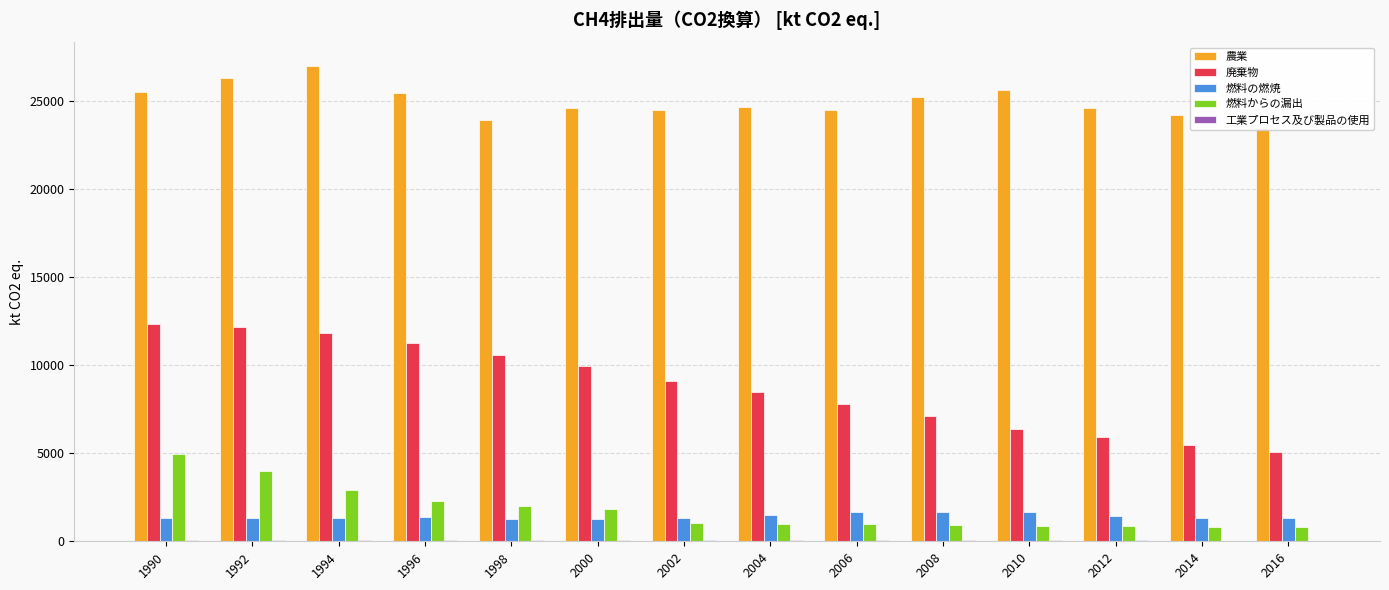

What is the minimum value for 燃料からの漏出?

792.3